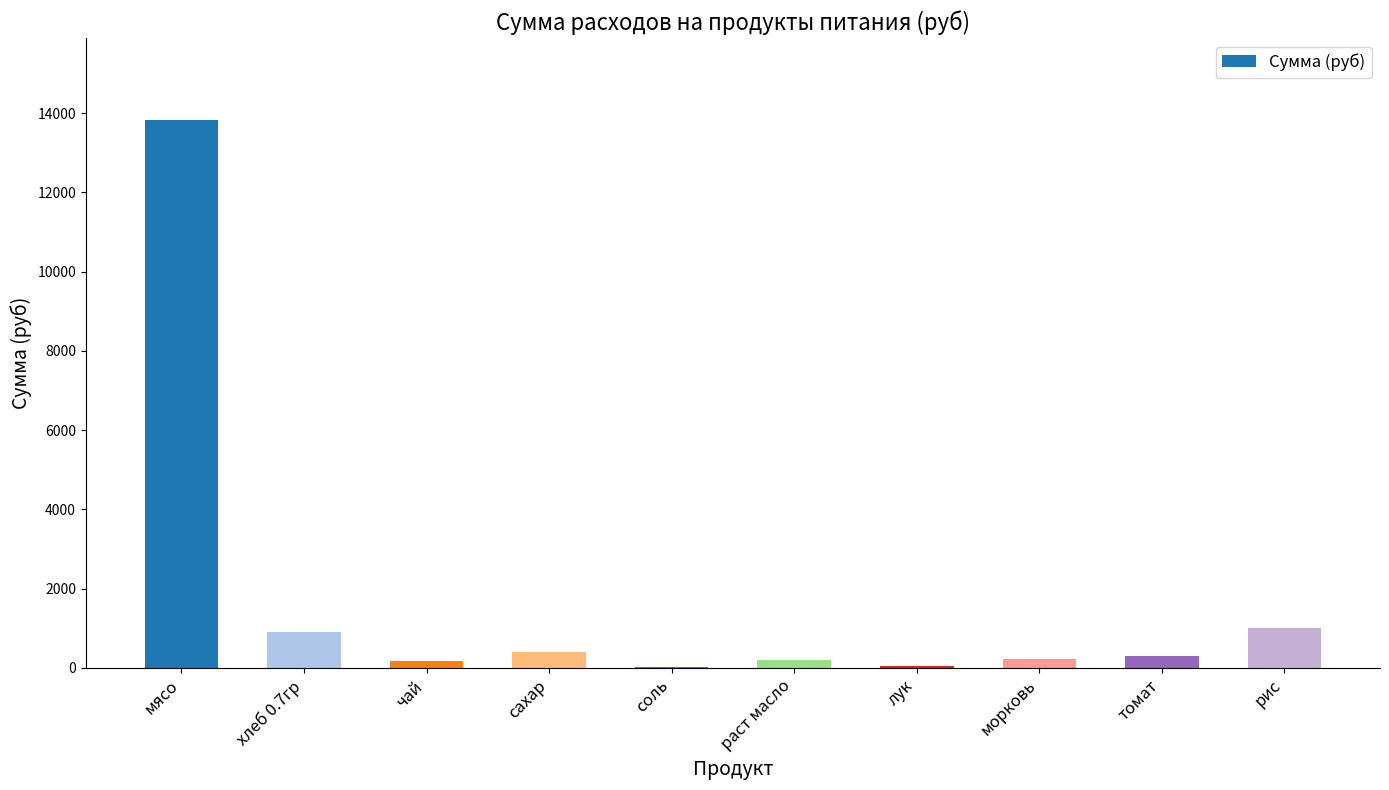

What is the sum of all values?

17112.0